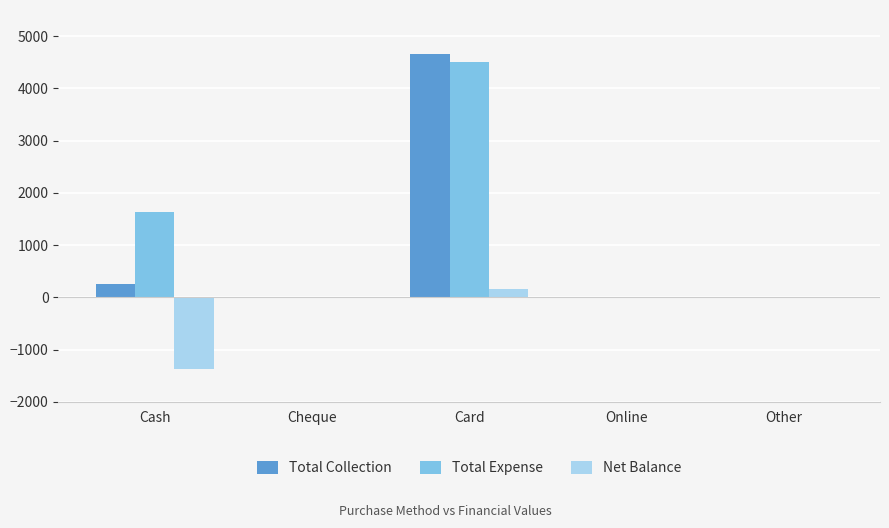

What is the sum of all Net Balance values?

-1225